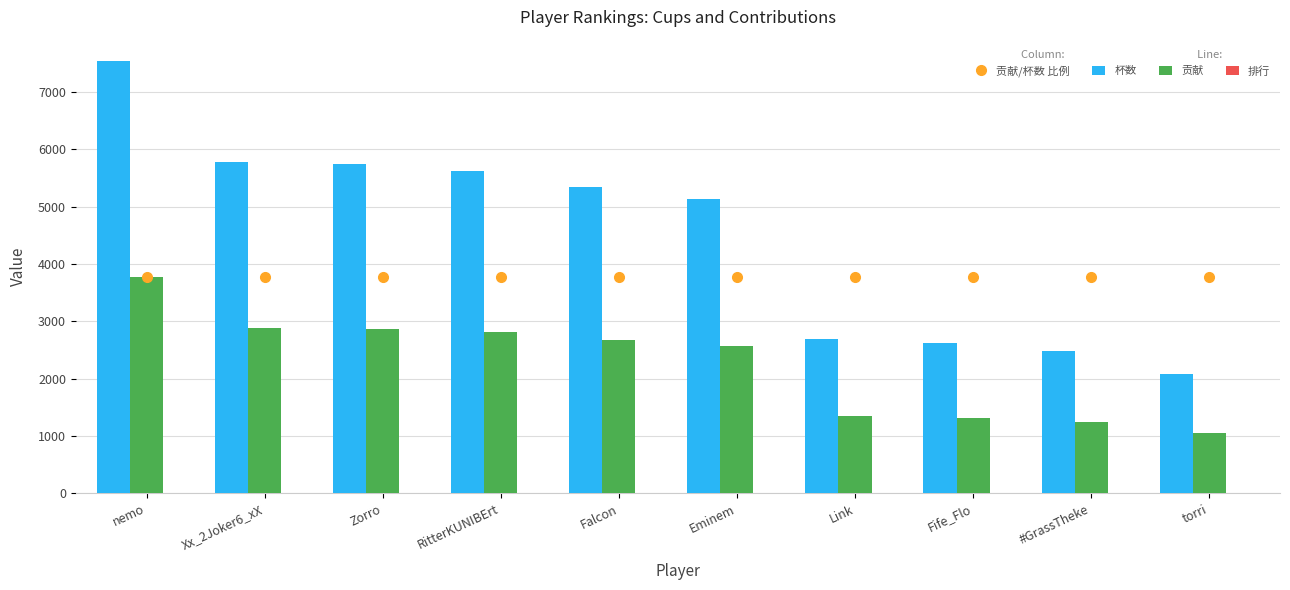

True or false: 排行 has a value of 3.0 at Zorro.

True